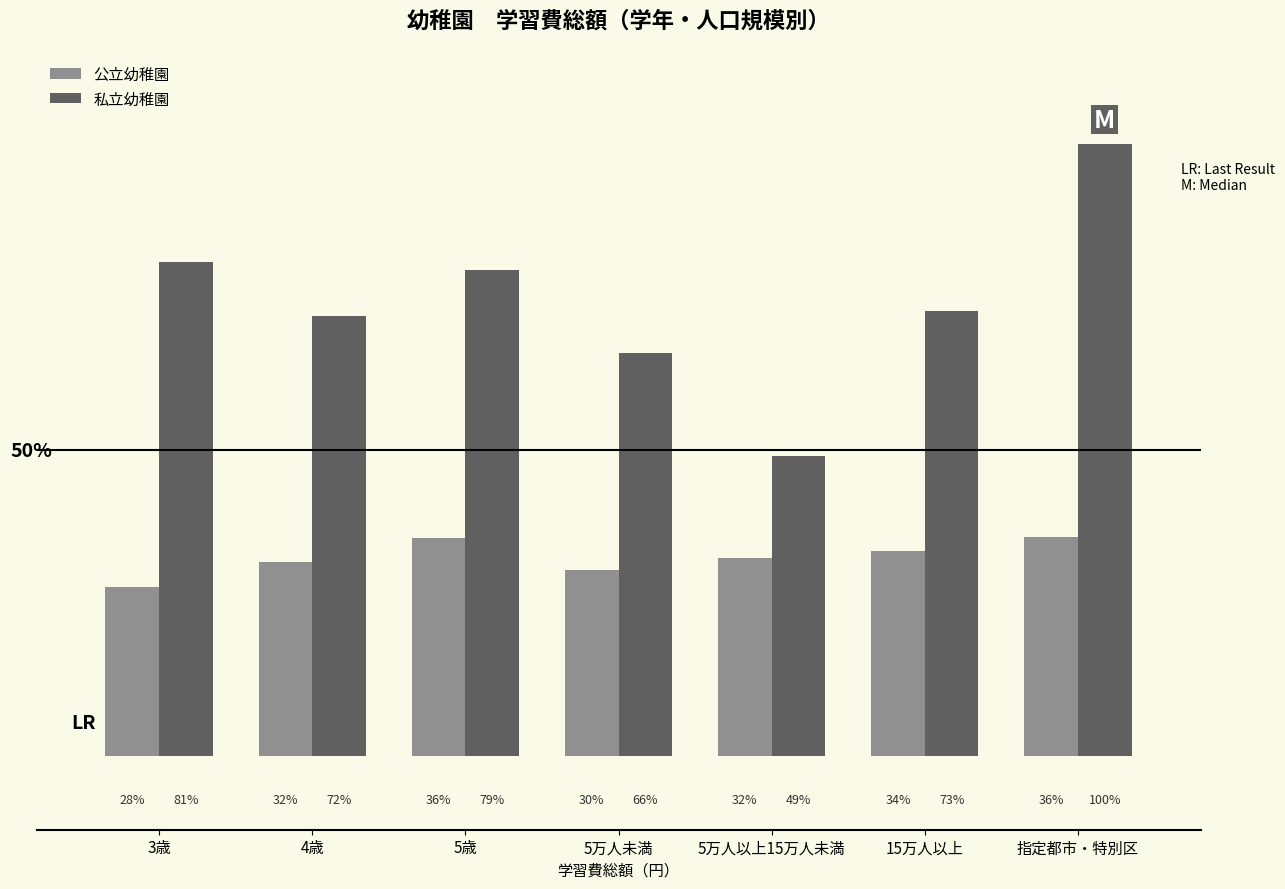

What are all the series names shown in the legend?

公立幼稚園, 私立幼稚園